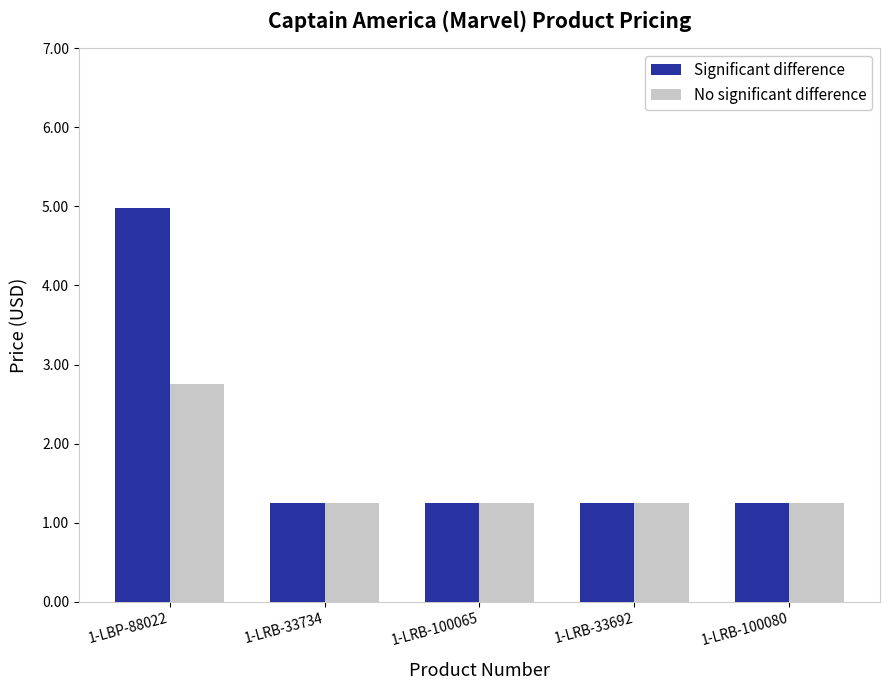

Count the No significant difference values in the range 1 to 2.

4